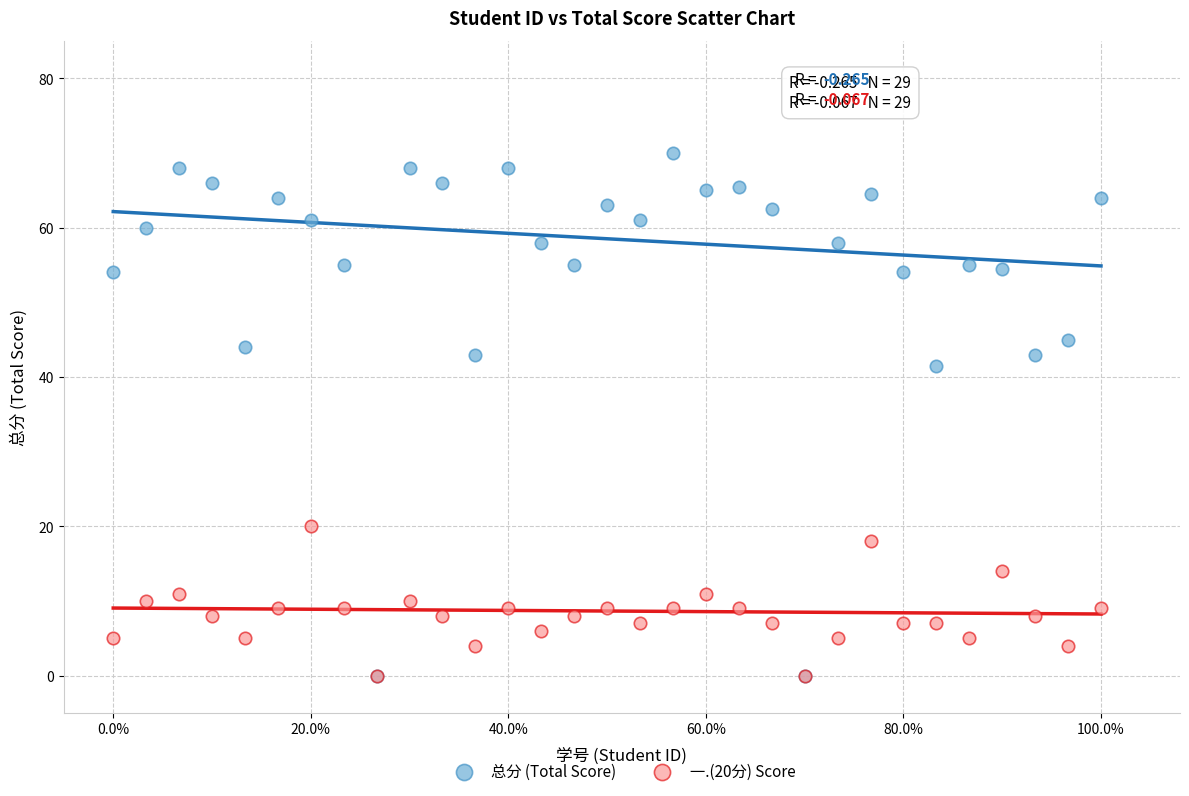

What are all the series names shown in the legend?

总分 (Total Score), 一.(20分) Score